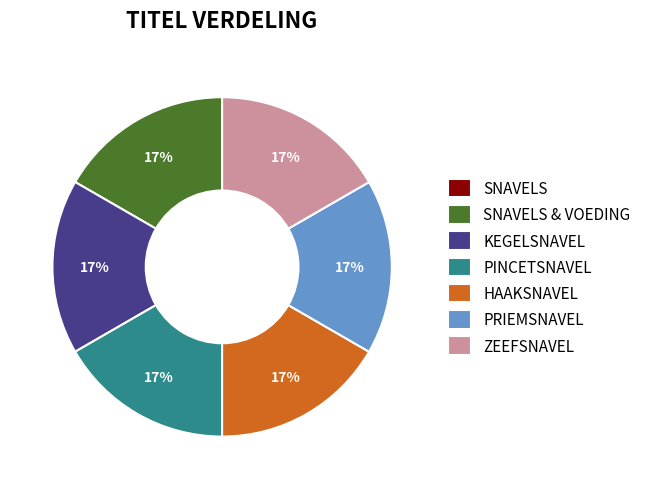

Combined, do HAAKSNAVEL and ZEEFSNAVEL account for over 50%?

No